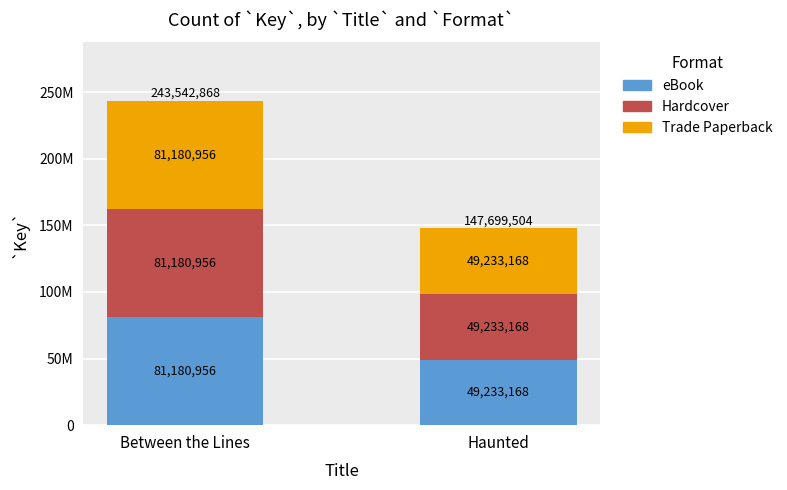

Rank the series at Haunted from lowest to highest value.

eBook, Hardcover, Trade Paperback